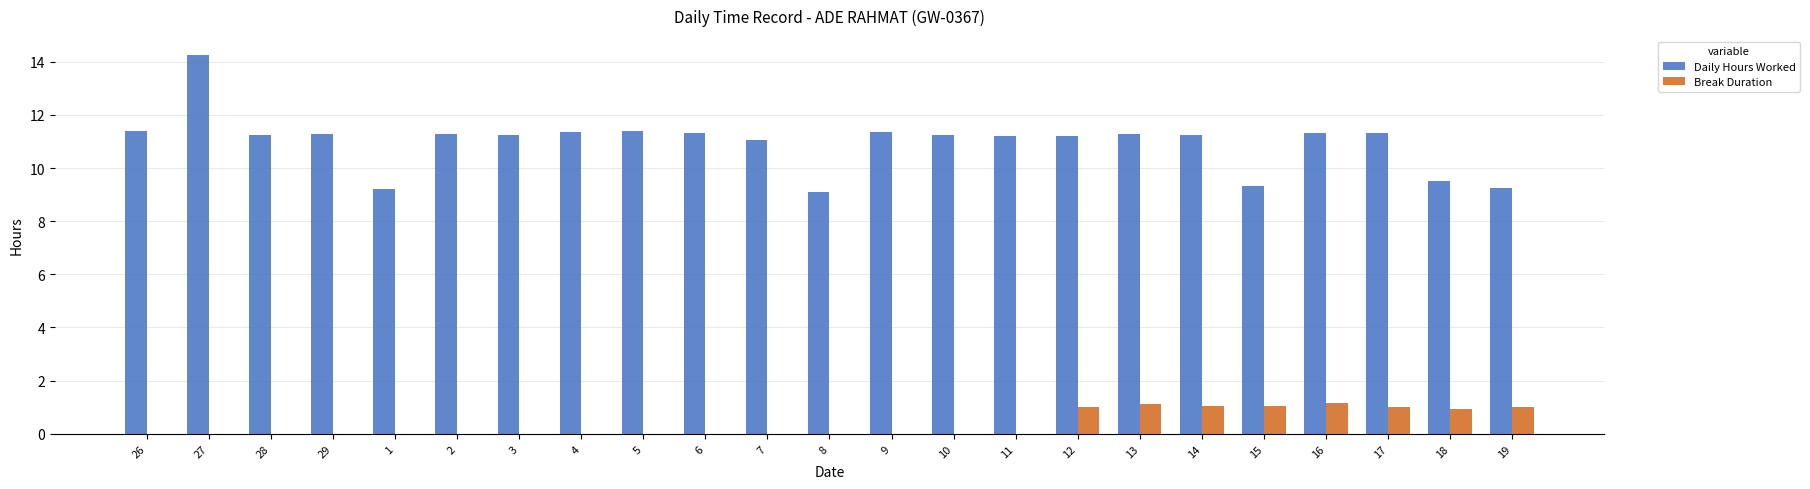

How many data points does each series have?

23